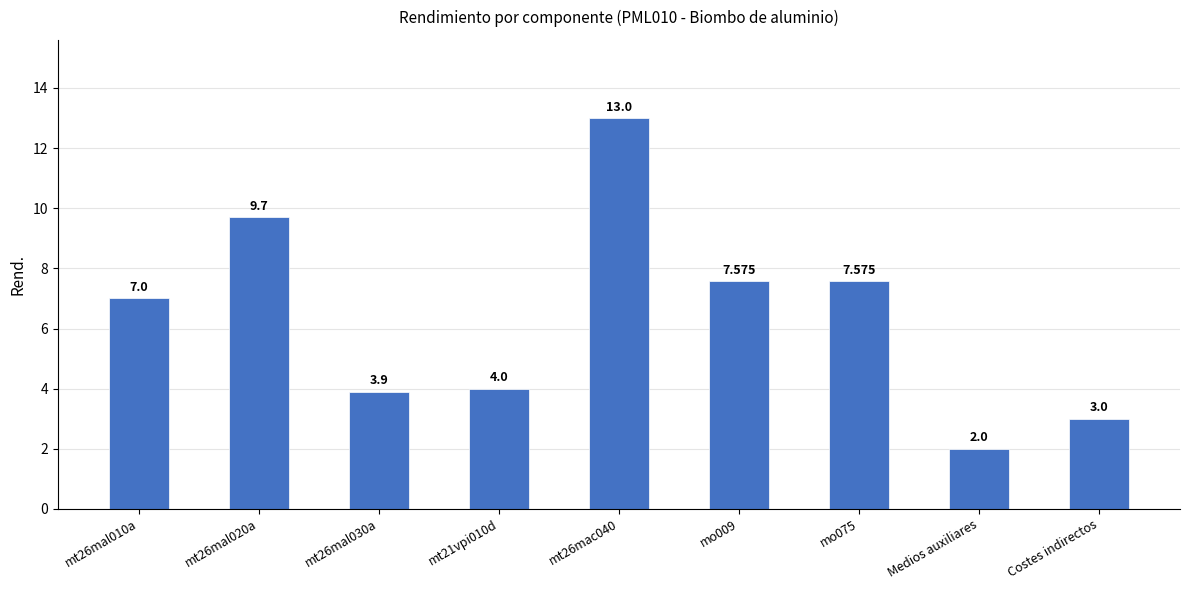

Which has a higher value, Medios auxiliares or mo075?

mo075